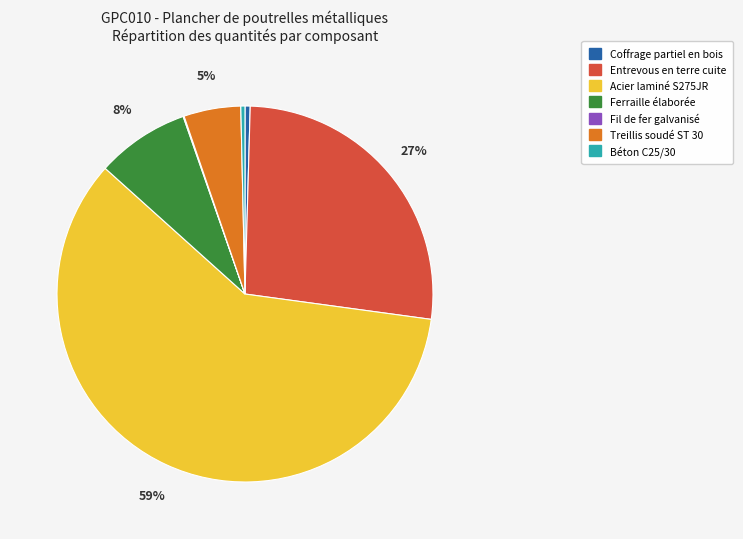

The Treillis soudé ST 30 slice represents 5% of the pie. True or false?

True